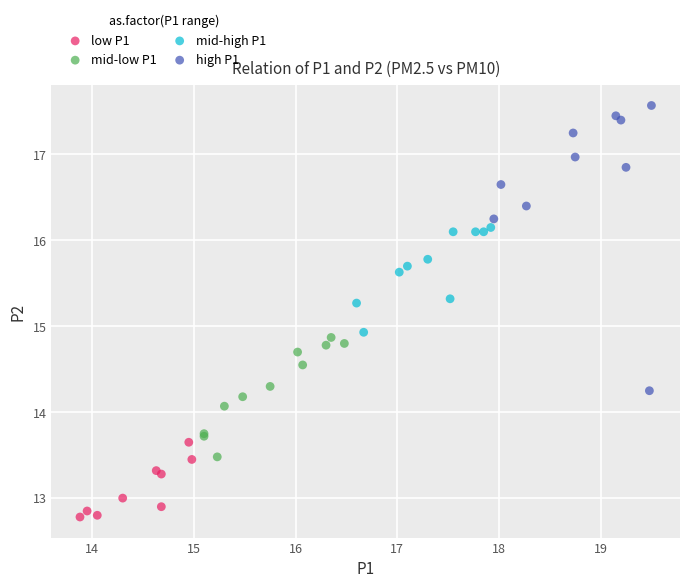

Which series reaches the maximum Y coordinate?

high P1